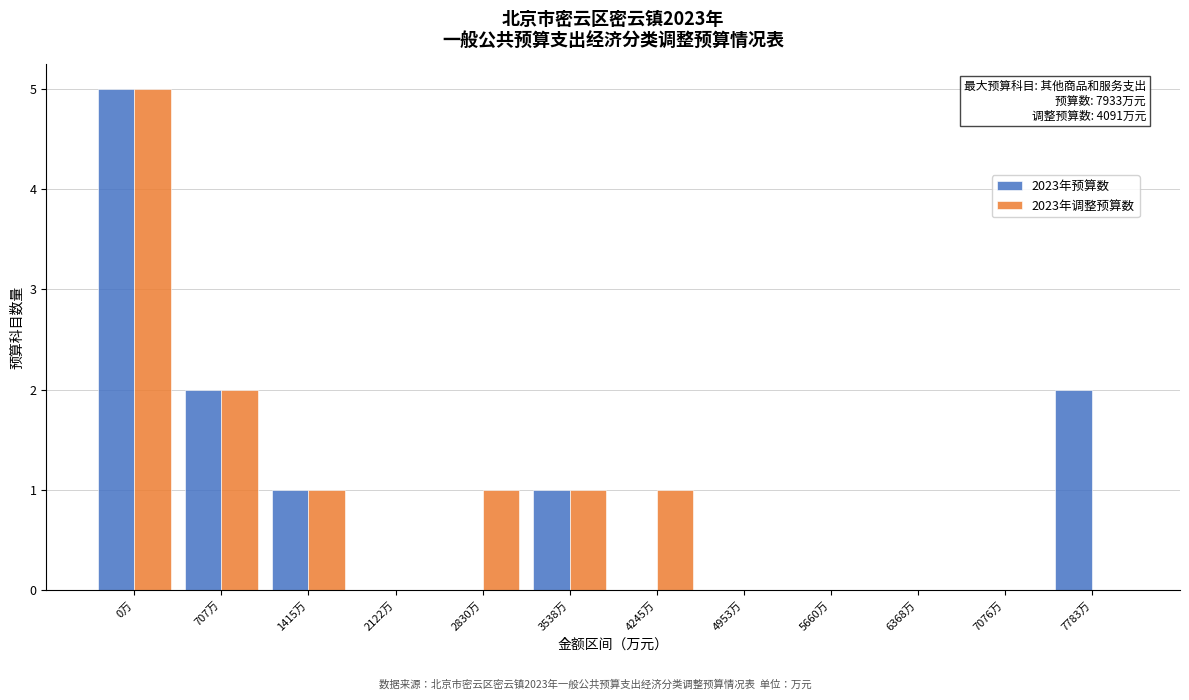

Reading left to right, transcribe all the data shown in this chart.

2023年预算数: 0万=5	707万=2	1415万=1	2122万=0	2830万=0	3538万=1	4245万=0	4953万=0	5660万=0	6368万=0	7076万=0	7783万=2
2023年调整预算数: 0万=5	707万=2	1415万=1	2122万=0	2830万=1	3538万=1	4245万=1	4953万=0	5660万=0	6368万=0	7076万=0	7783万=0